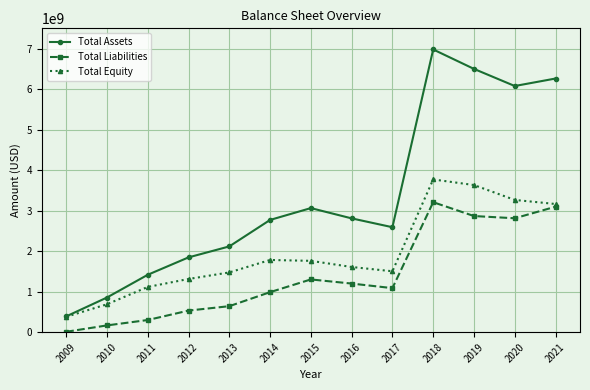

At which label does Total Equity first exceed 1609116000?

2014